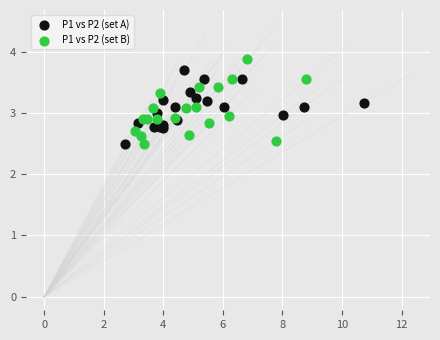

Which series has the widest spread of Y values?

P1 vs P2 (set B)